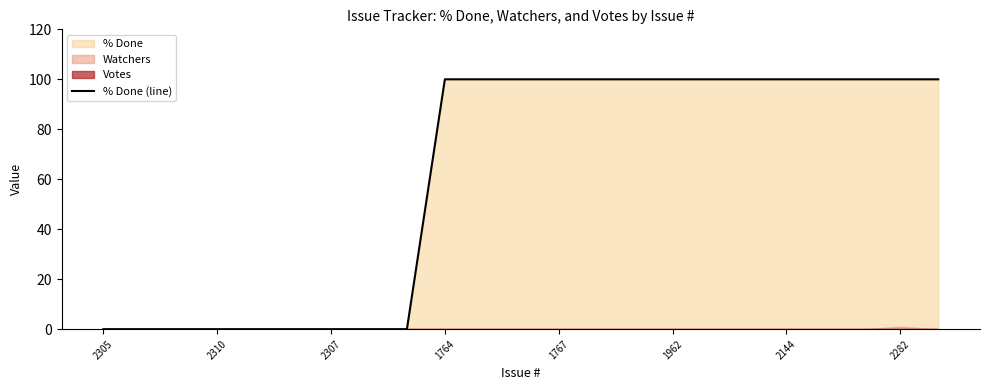

What is the sum of the values at 13 and 14?

200